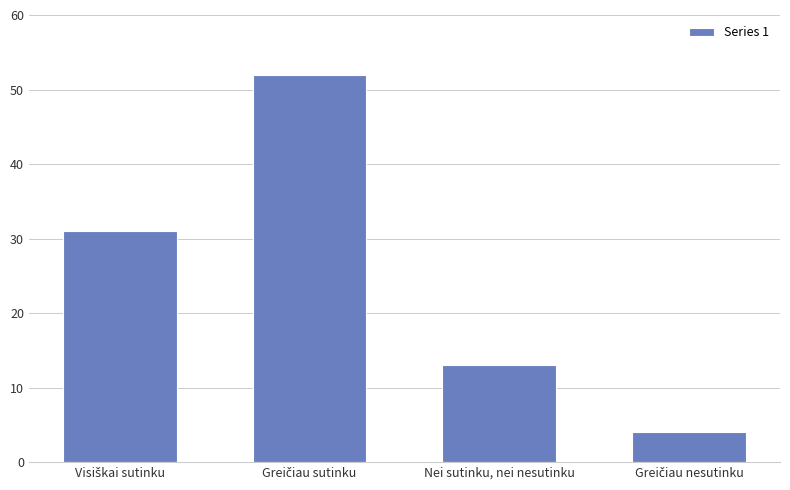

How many series are shown in this chart?

1